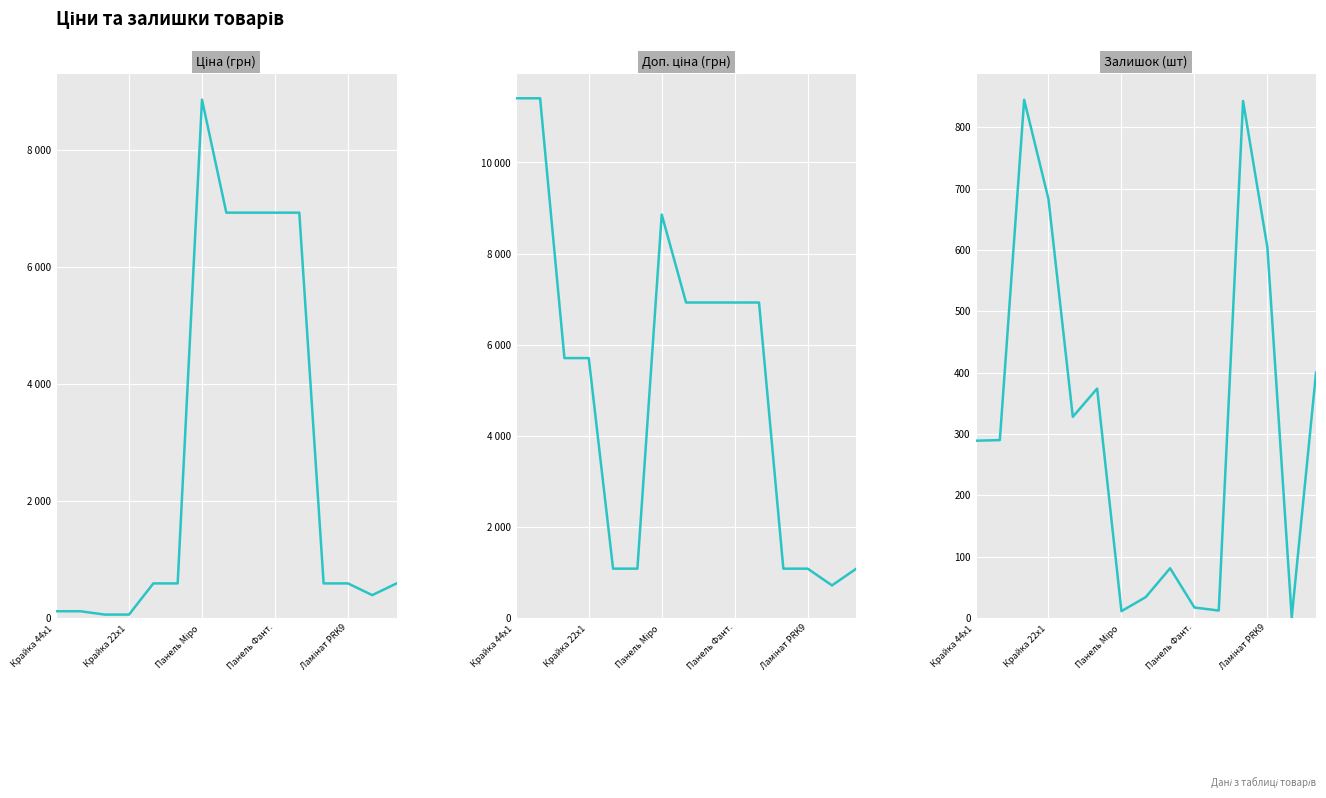

At which category does Ціна reach its first local peak?

Панель Міро